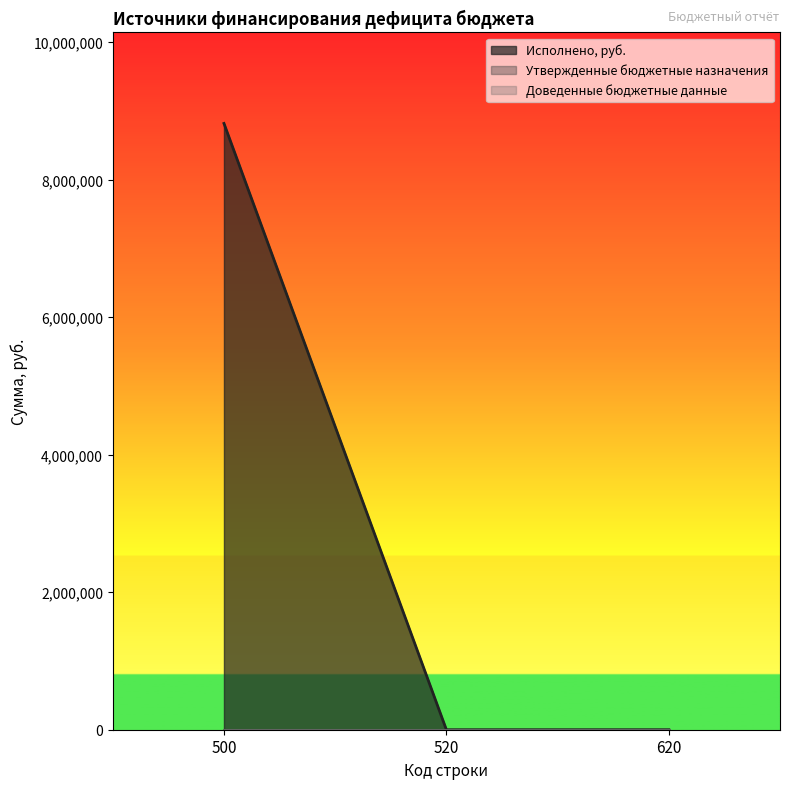

What is the maximum value shown in the chart?

8819692.4